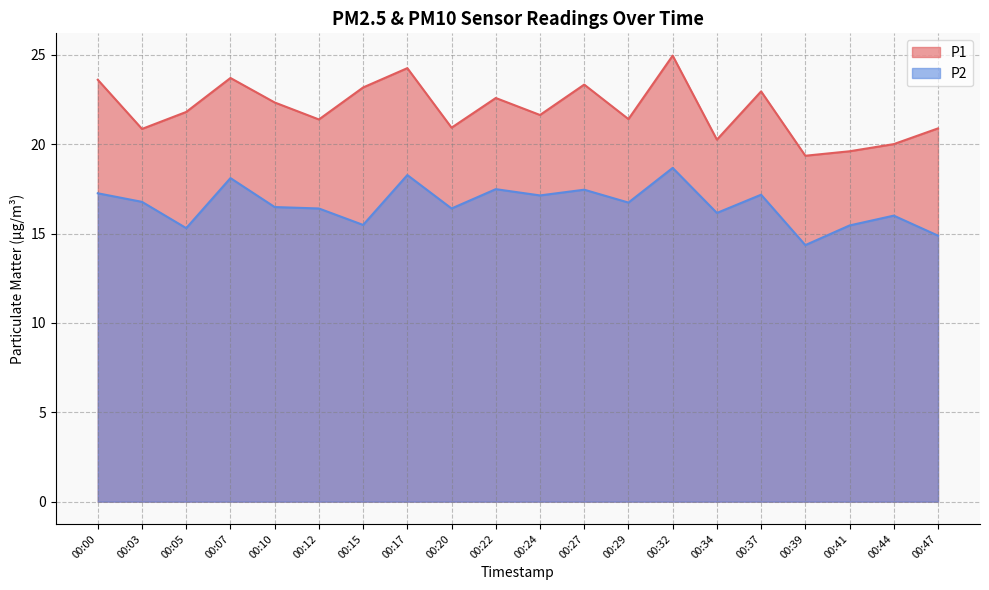

Which series changed the most between 00:07 and 00:12?

P1